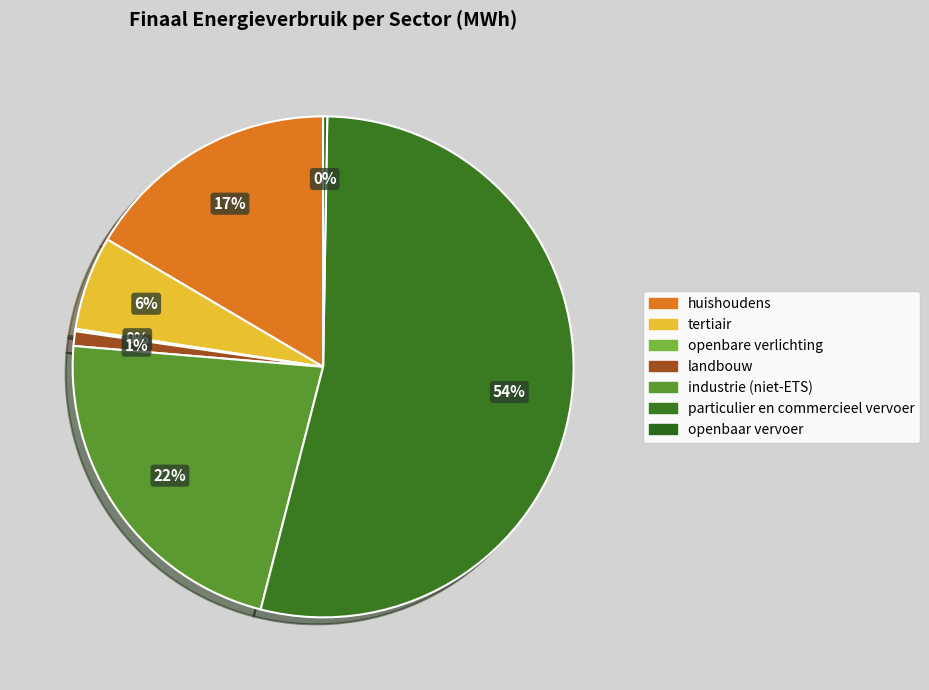

What is the change in value from landbouw to openbaar vervoer?

-5128.9